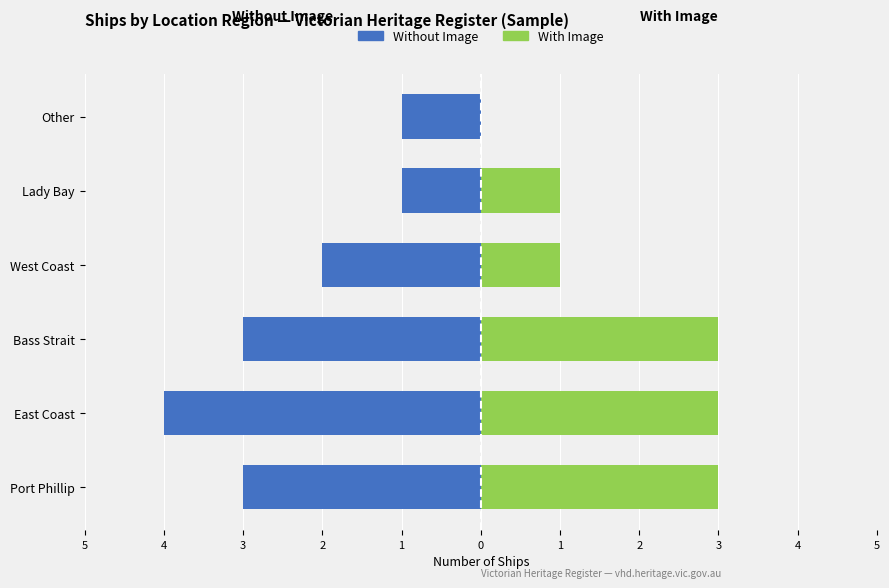

How many distinct data groups are displayed?

2